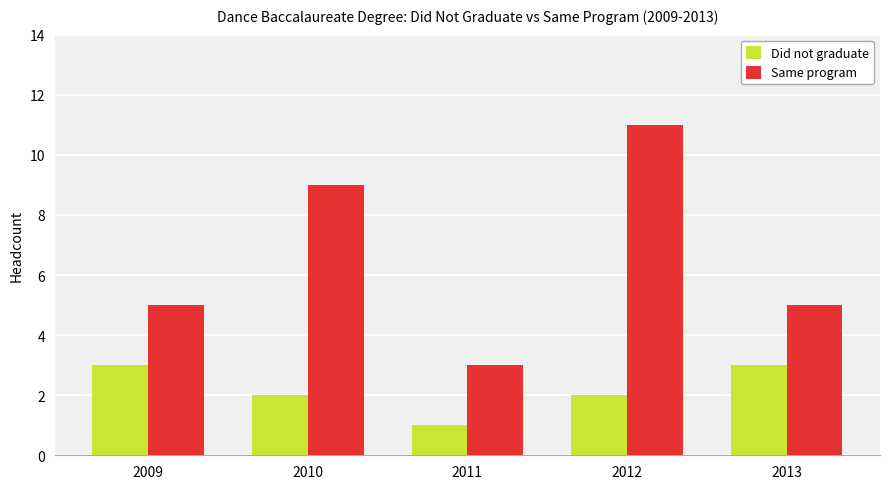

What is the value of the Did not graduate bar at the 1st from the left?

3